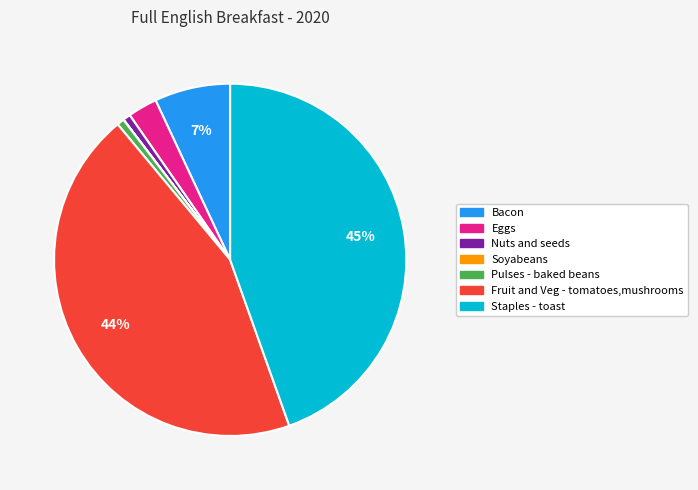

Combined, do Staples - toast and Fruit and Veg - tomatoes,mushrooms account for over 50%?

Yes